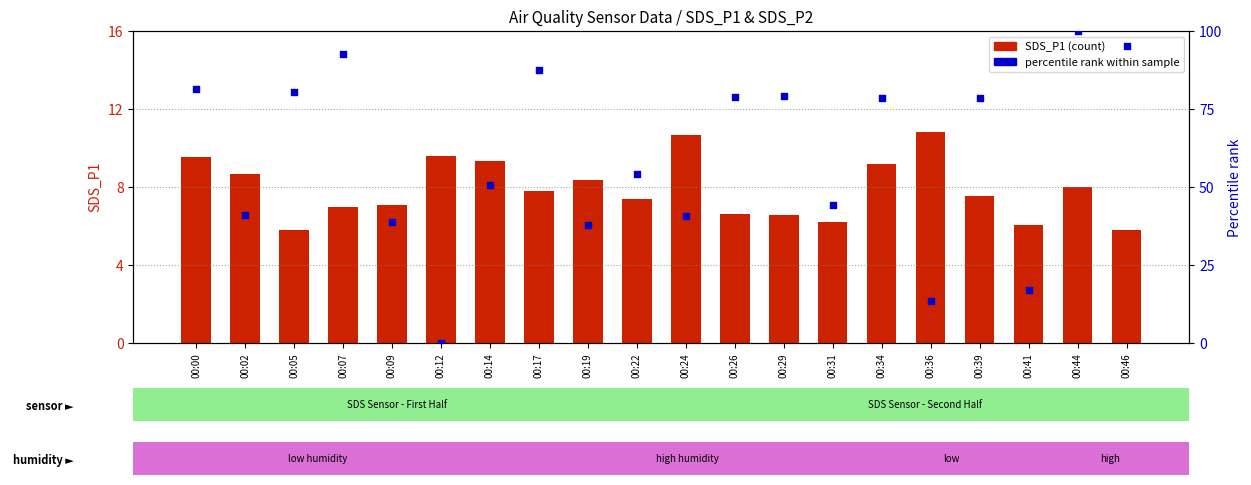

Which series has the largest Y range (max minus min)?

percentile rank within sample